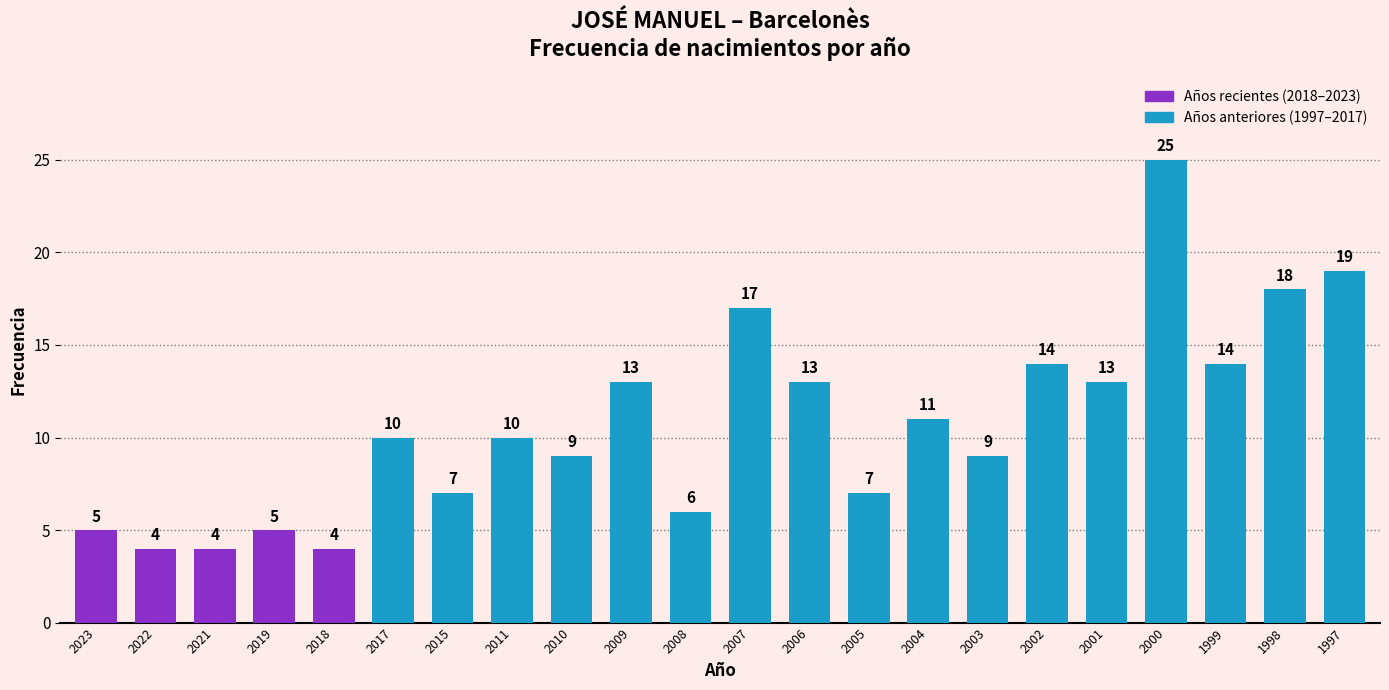

What is the greatest value displayed?

25